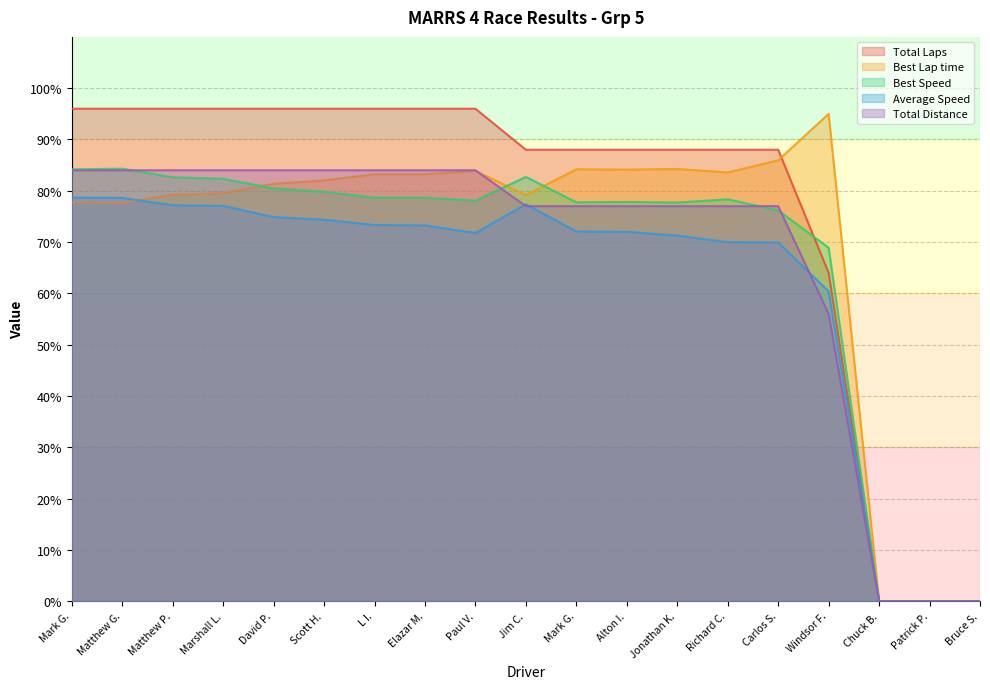

What is the sum of all Best Lap time values?

1324.1